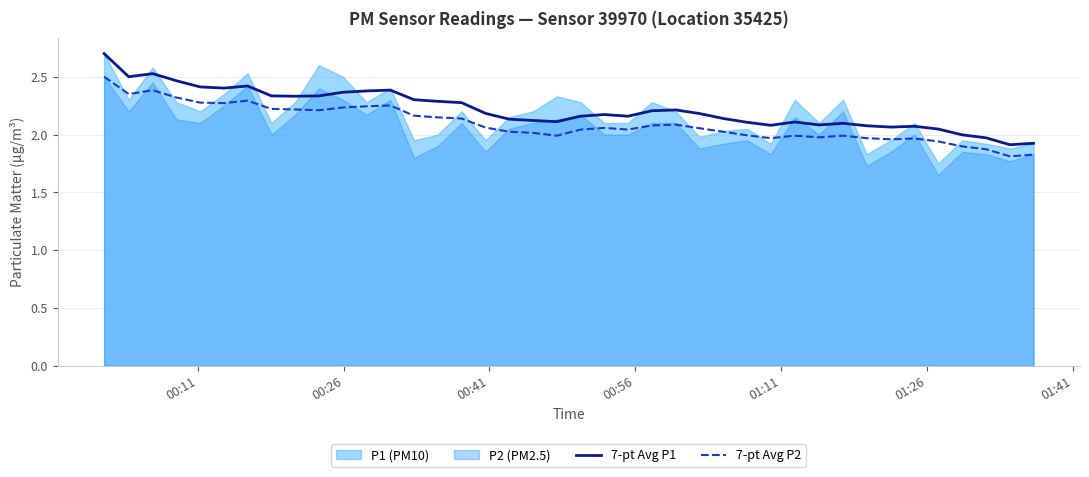

True or false: 7-pt Avg P1 and 7-pt Avg P2 intersect in this chart.

False